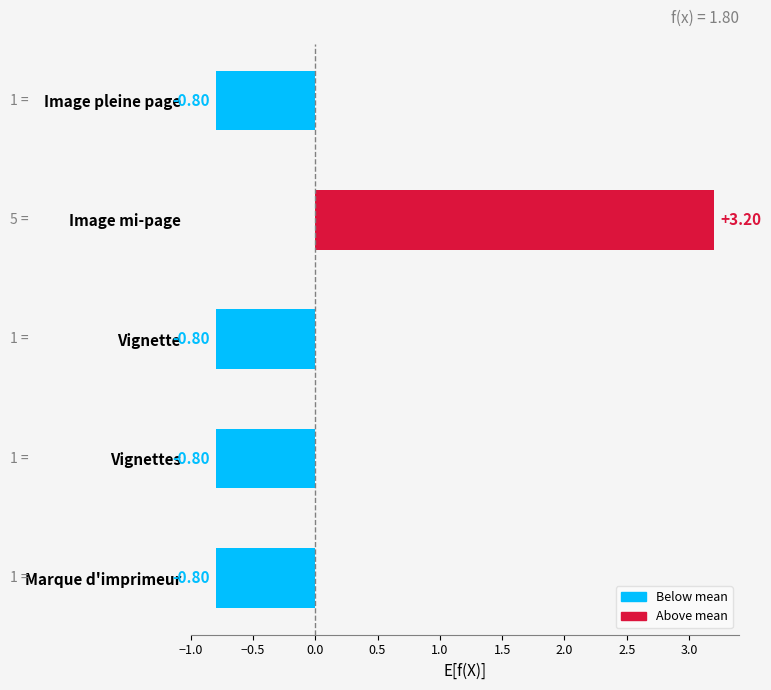

What is the sum of the values at Vignettes and Marque d'imprimeur?

-1.6